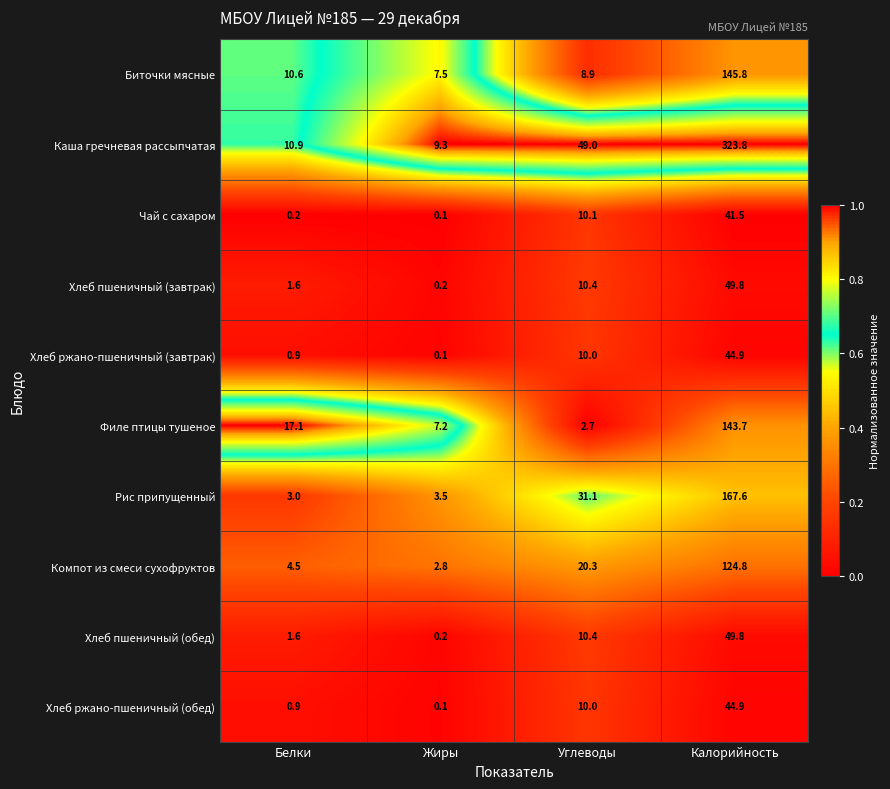

Is the value of Каша гречневая рассыпчатая at Калорийность greater than the value of Хлеб пшеничный (обед) at Белки?

Yes